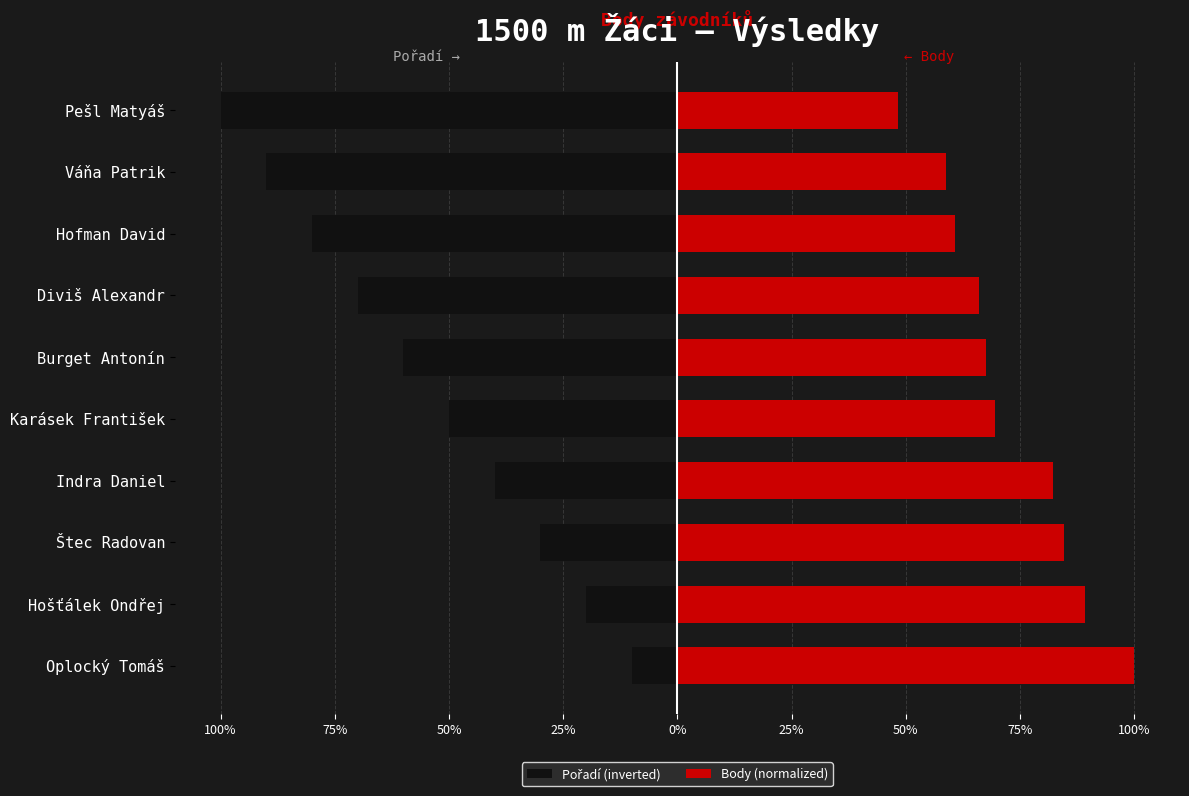

What is the difference between the maximum and minimum values in the Body (normalized) series?

51.6